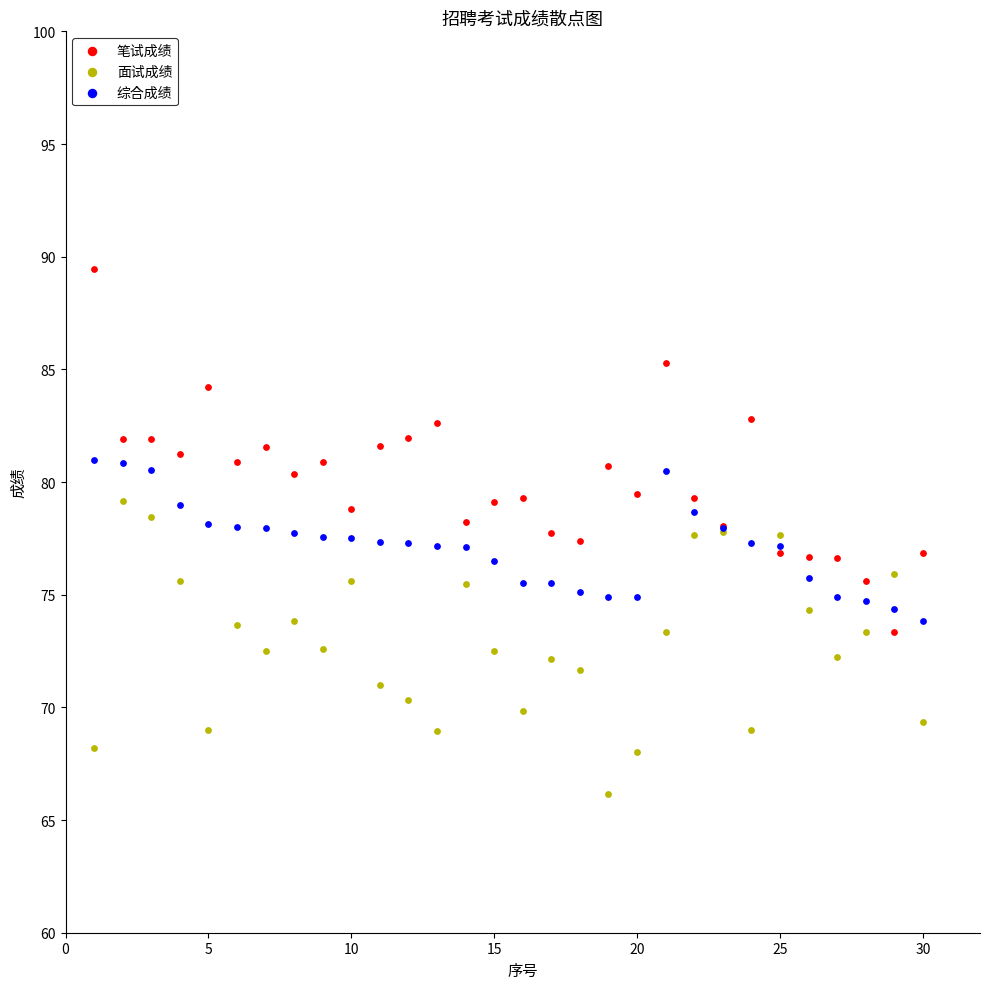

Which series contains the lowest Y value?

面试成绩